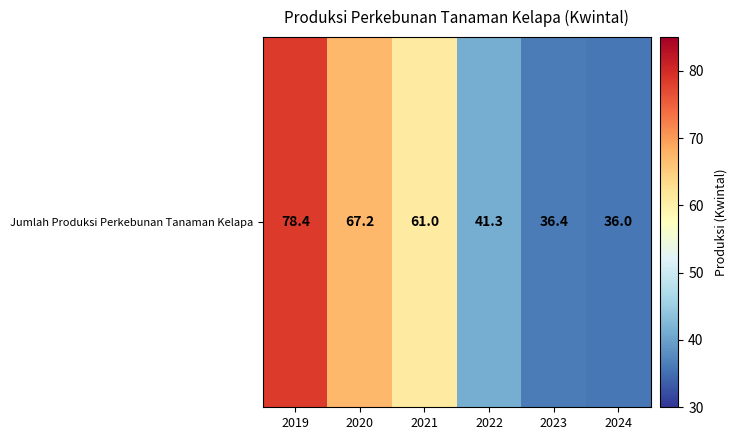

Where is the data nearest to the value 57?

2021